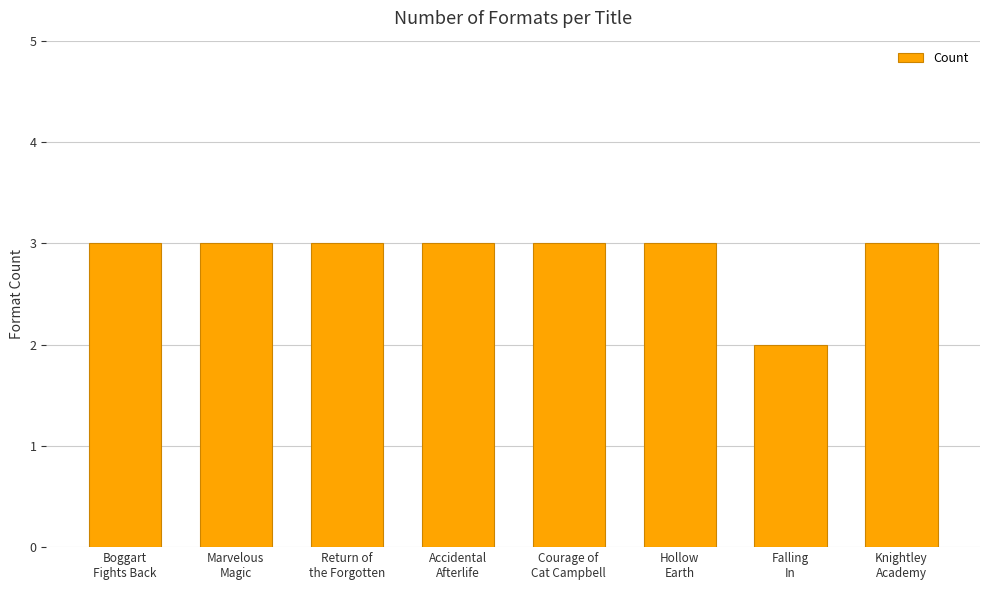

What is the value of the 2nd bar from the left?

3